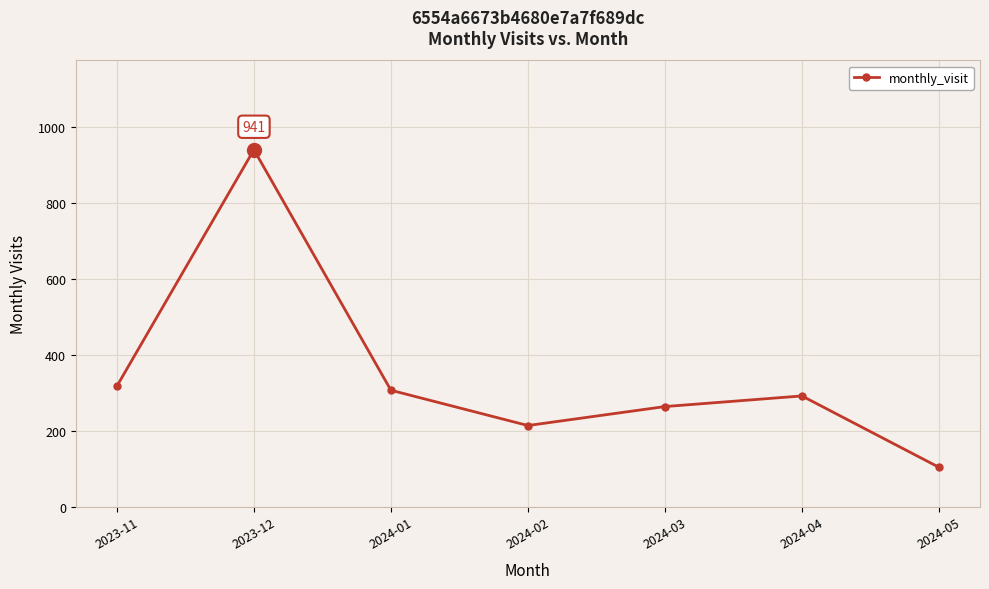

What is the difference between the maximum and minimum values?

837